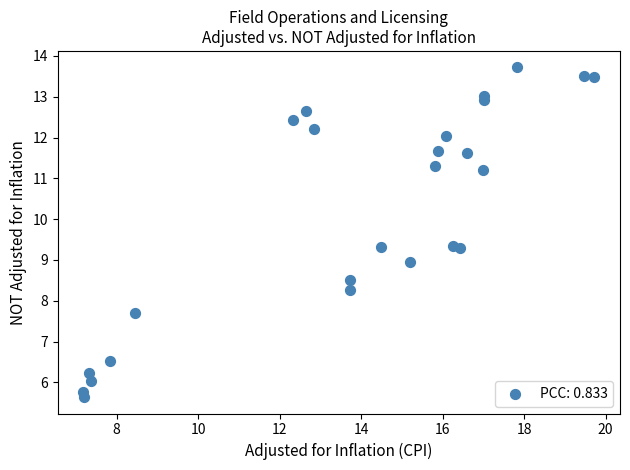

What is the range of X values (max minus min)?

12.5